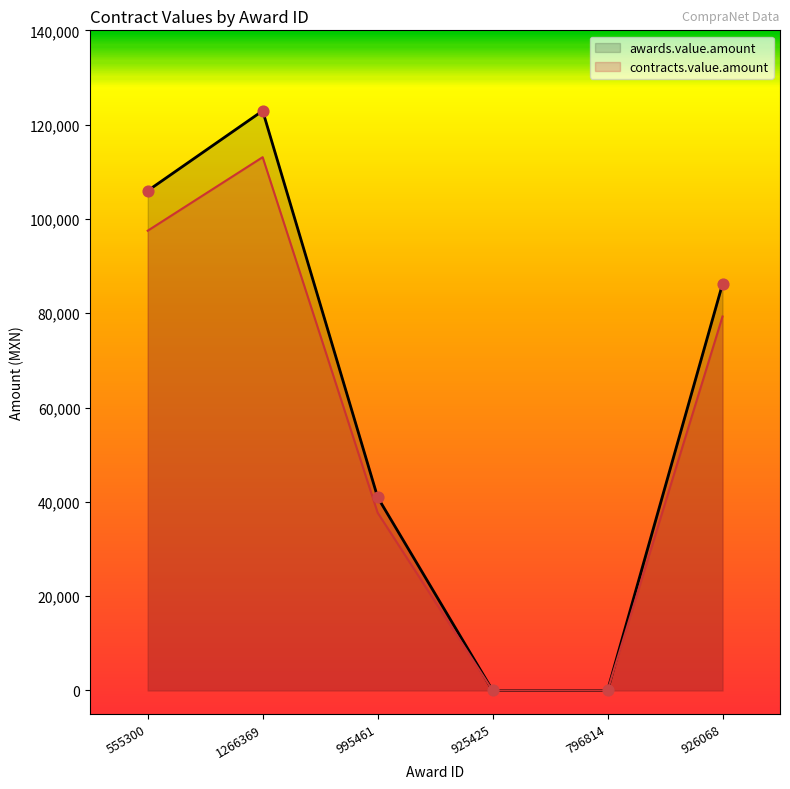

What are all the series names shown in the legend?

awards.value.amount, contracts.value.amount